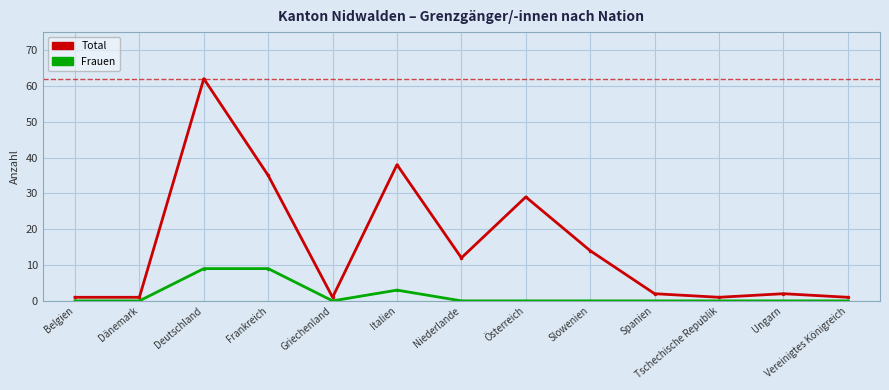

What is the label of the 12th point from the right?

Dänemark